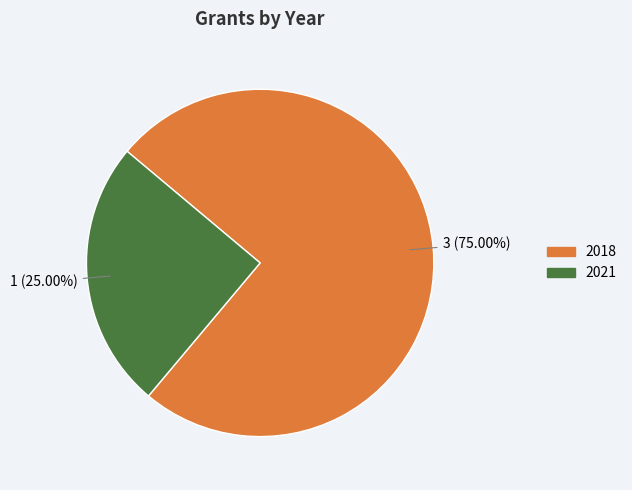

True or false: 2018 accounts for 86% of the total.

False